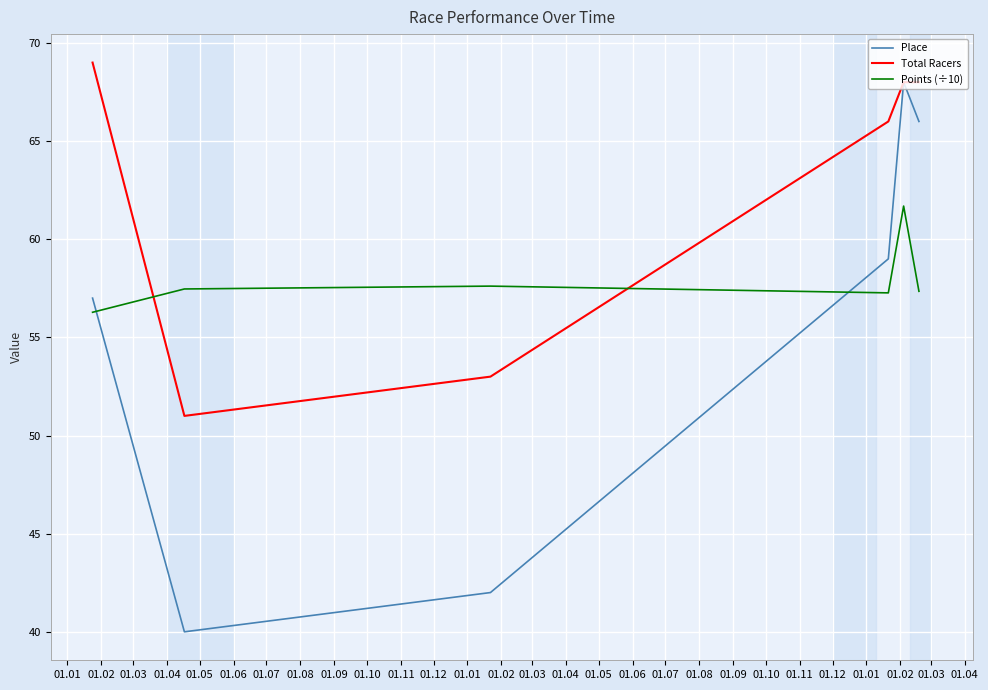

Which series has the widest spread of values?

Place